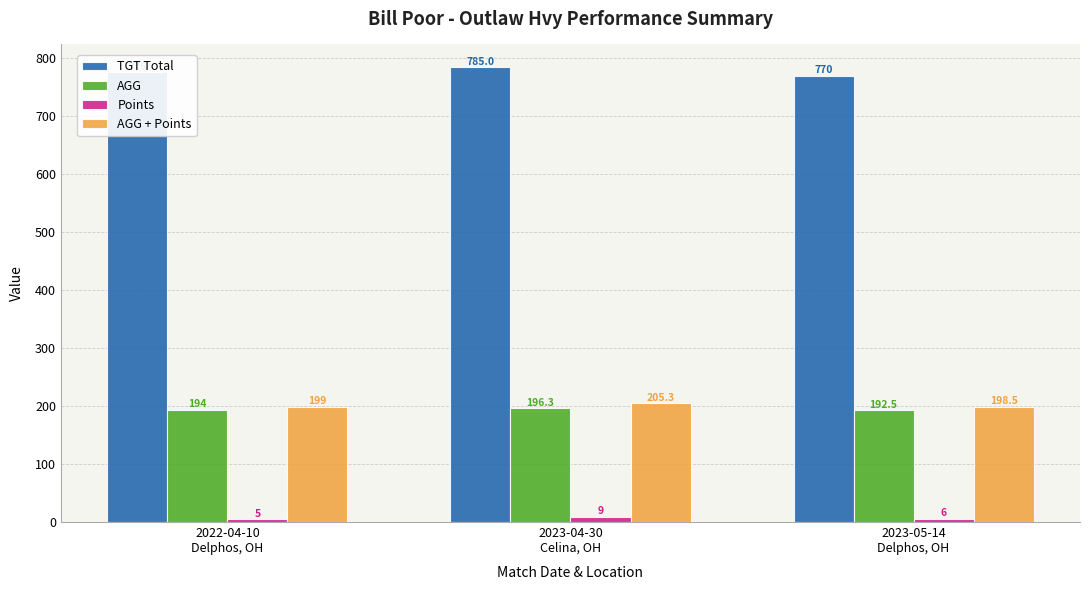

Which label corresponds to the smallest value in the chart?

2022-04-10
Delphos, OH